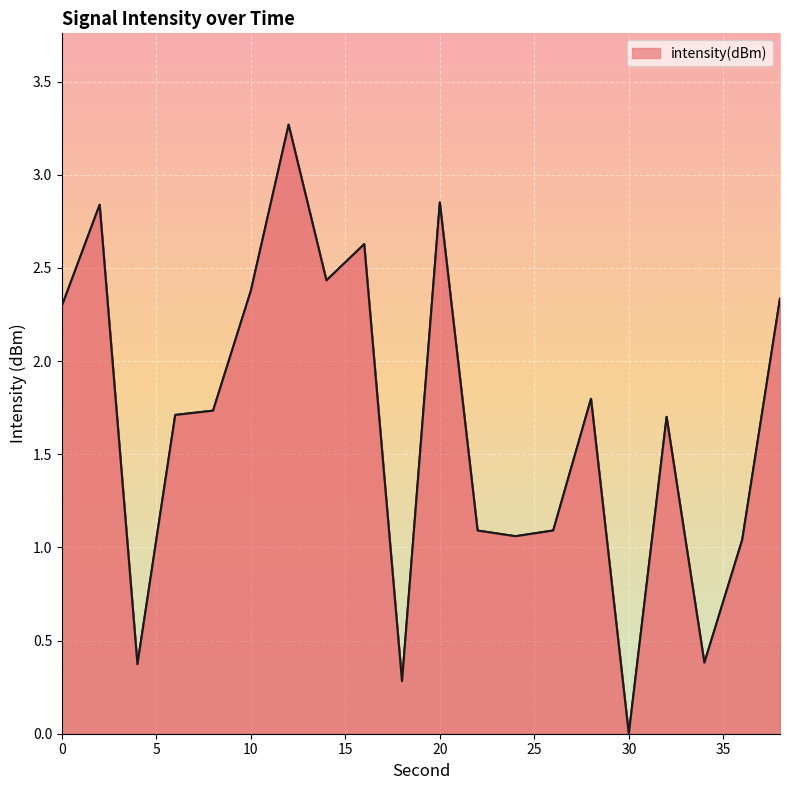

What is the greatest value displayed?

3.3